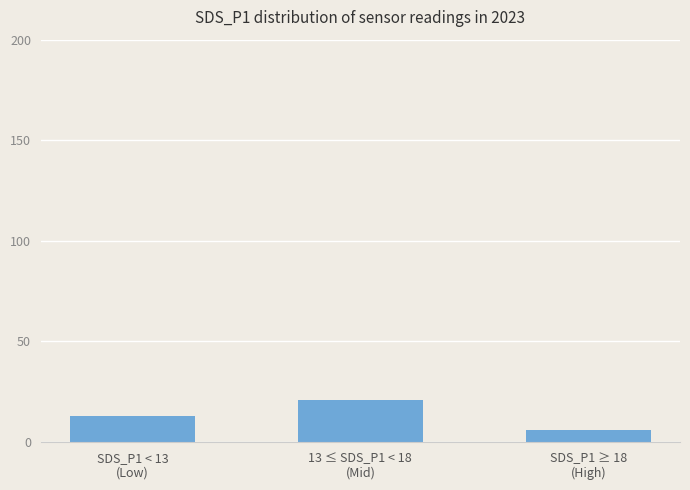

The value at 13 ≤ SDS_P1 < 18
(Mid) is 31. True or false?

False